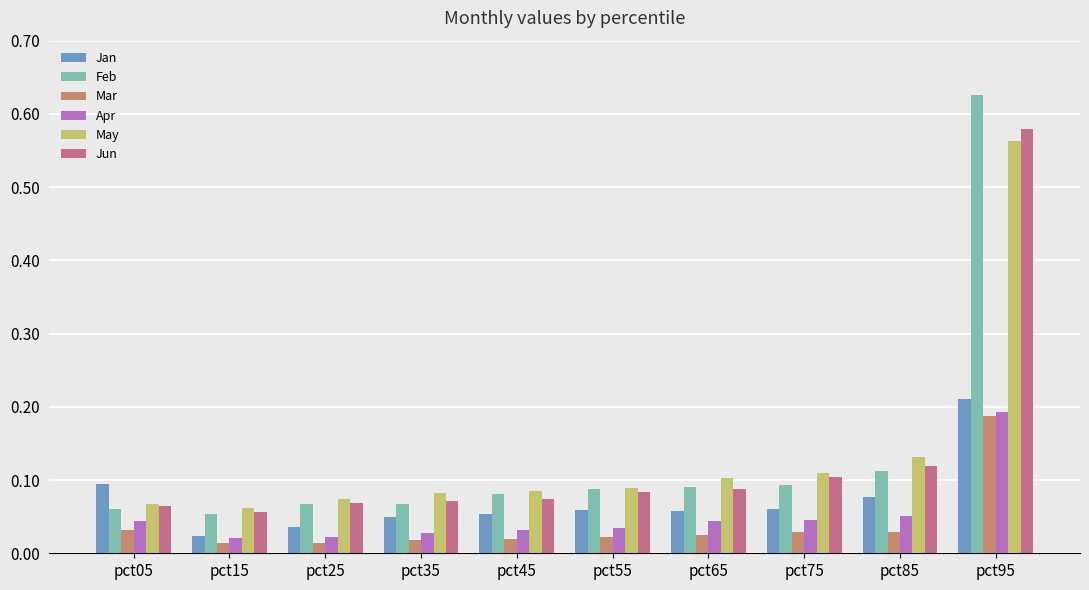

At which category is the sum across all series the highest?

pct95